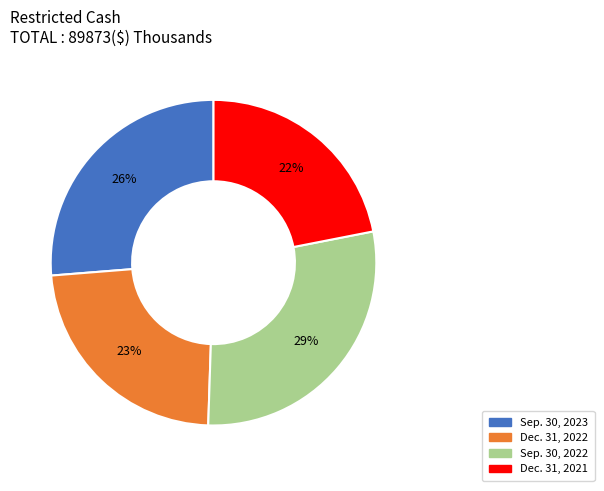

To the nearest percent, what is the difference between the largest and smallest slice percentages?

7%